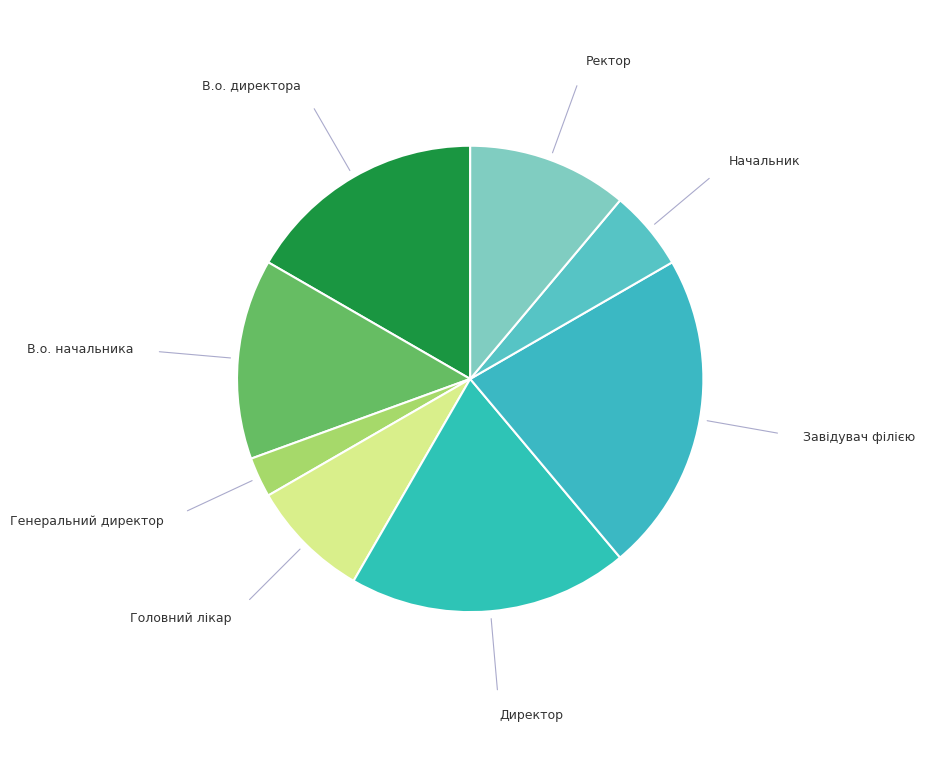

Which slice is the largest?

Завідувач філією